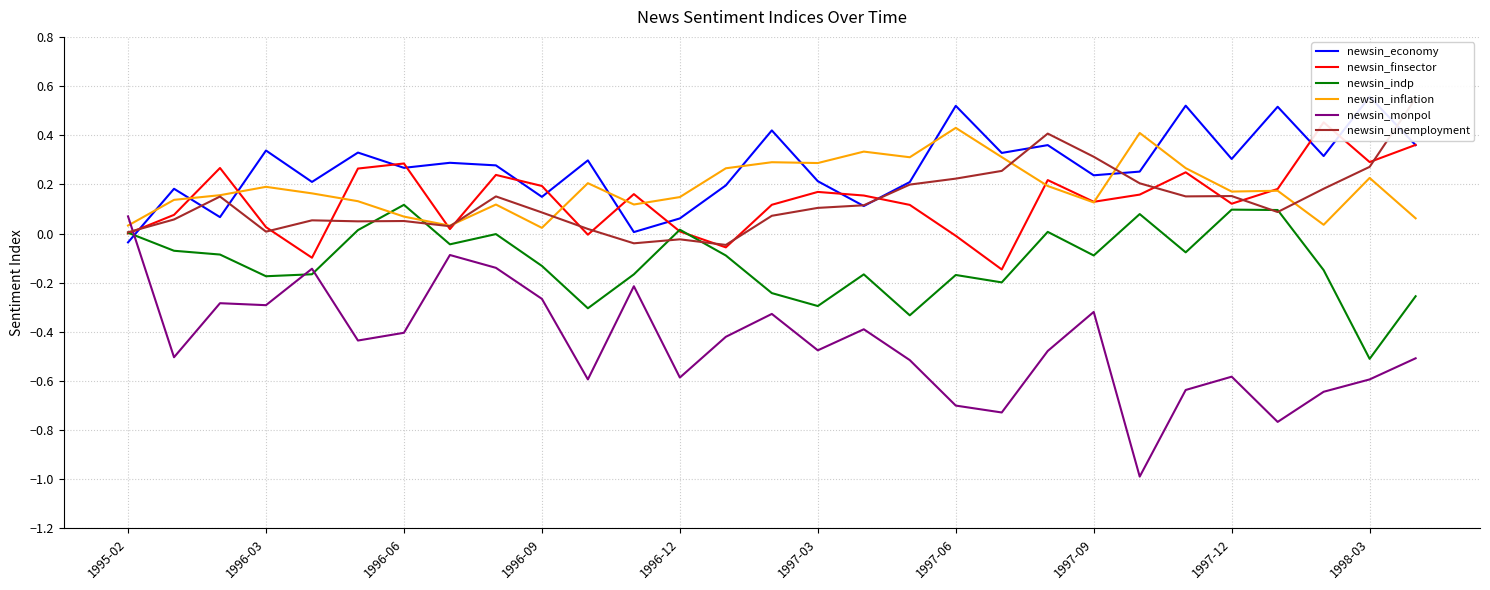

Which category has the highest value in the newsin_monpol series?

1995-02